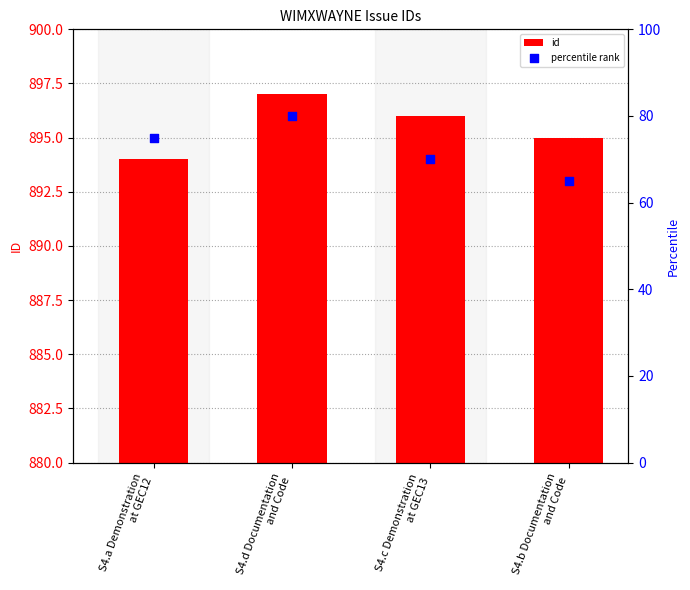

Which series contains the lowest Y value?

percentile rank